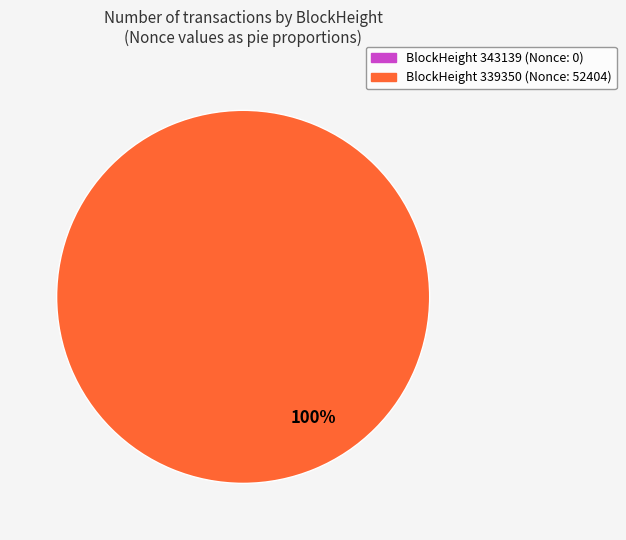

Which category has the smallest portion of the pie?

343139